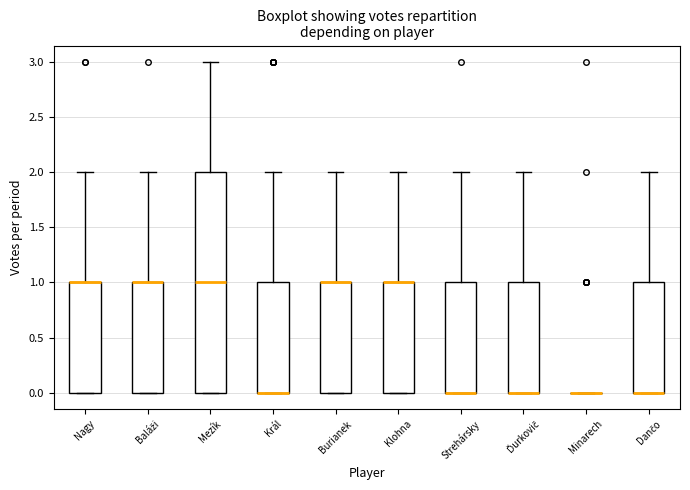

Reading left to right, transcribe this box plot: for each box, give where its median line is, the range the box spans, and where its two whiskers end, as read against the y-axis. The values are not printed on the chart, so give them approximately, as read against the axis.

Nagy: median 1 (drawn on the box's upper edge), box 0 to 1, whiskers 0 to 2
Baláži: median 1 (drawn on the box's upper edge), box 0 to 1, whiskers 0 to 2
Mezík: median 1, box 0 to 2, whiskers 0 to 3
Král: median 0 (drawn on the box's lower edge), box 0 to 1, whiskers 0 to 2
Burianek: median 1 (drawn on the box's upper edge), box 0 to 1, whiskers 0 to 2
Klohna: median 1 (drawn on the box's upper edge), box 0 to 1, whiskers 0 to 2
Strehársky: median 0 (drawn on the box's lower edge), box 0 to 1, whiskers 0 to 2
Ďurkovič: median 0 (drawn on the box's lower edge), box 0 to 1, whiskers 0 to 2
Minarech: box collapsed to a line at 0, whiskers 0 to 0
Dančo: median 0 (drawn on the box's lower edge), box 0 to 1, whiskers 0 to 2